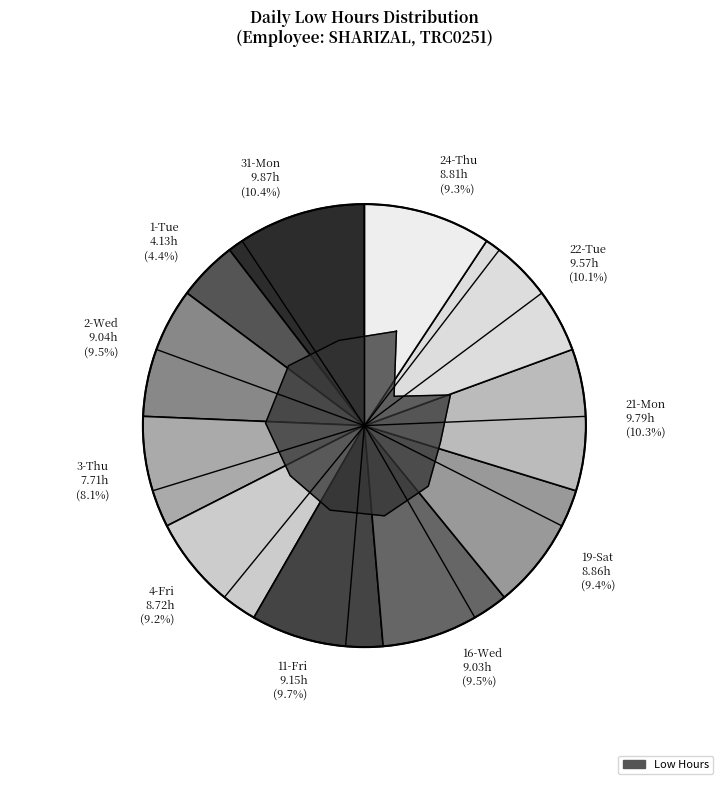

What is the ratio of the value at 24-Thu to the value at 1-Tue?

2.1